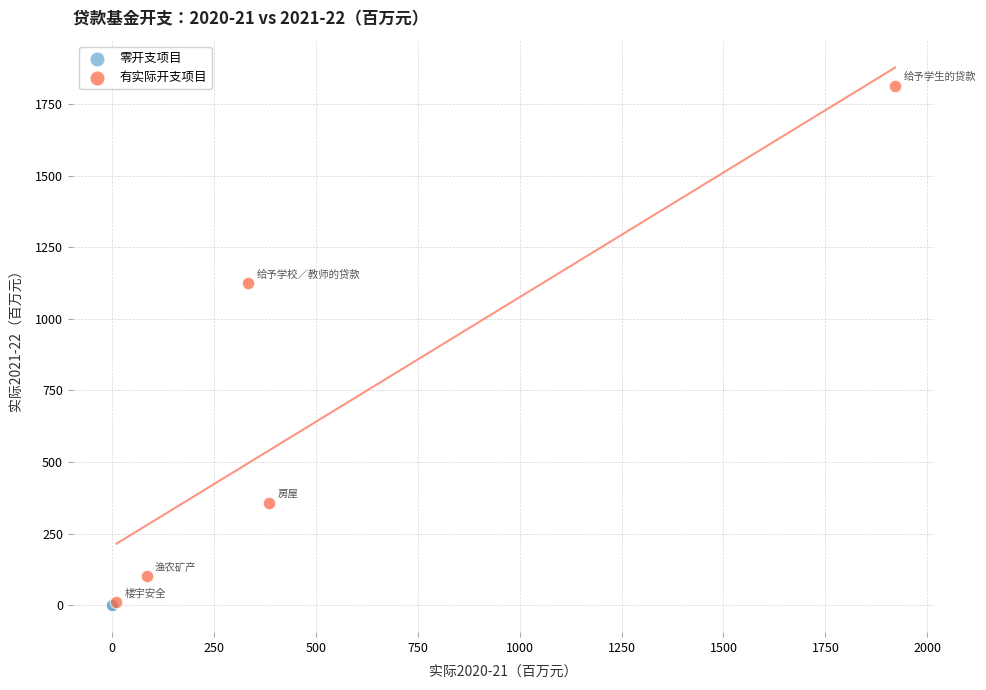

Which series reaches the maximum Y coordinate?

有实际开支项目